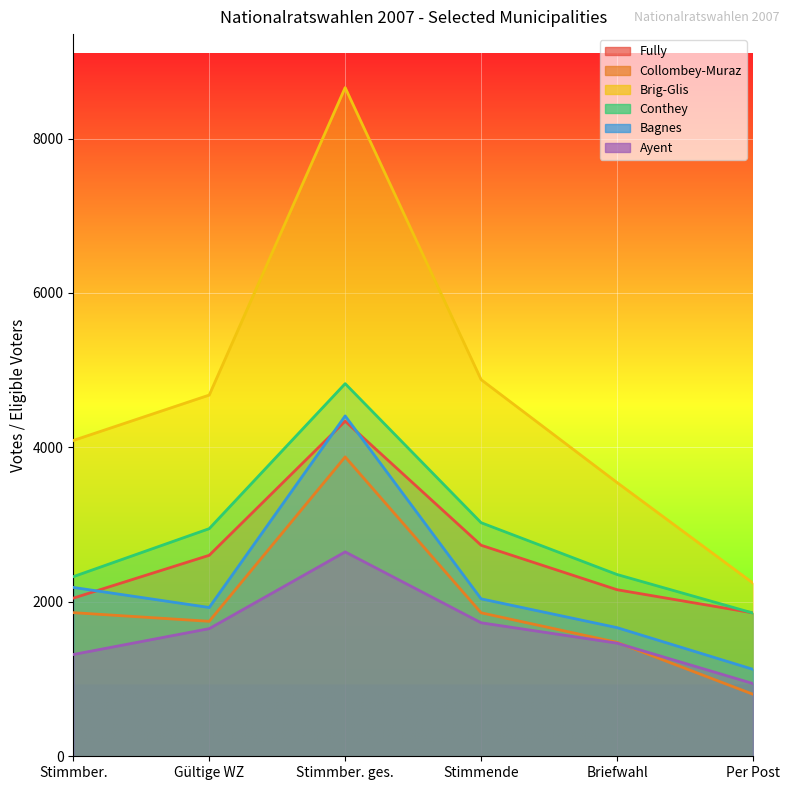

What value does the Collombey-Muraz series have at Per Post, to the nearest 50?

800